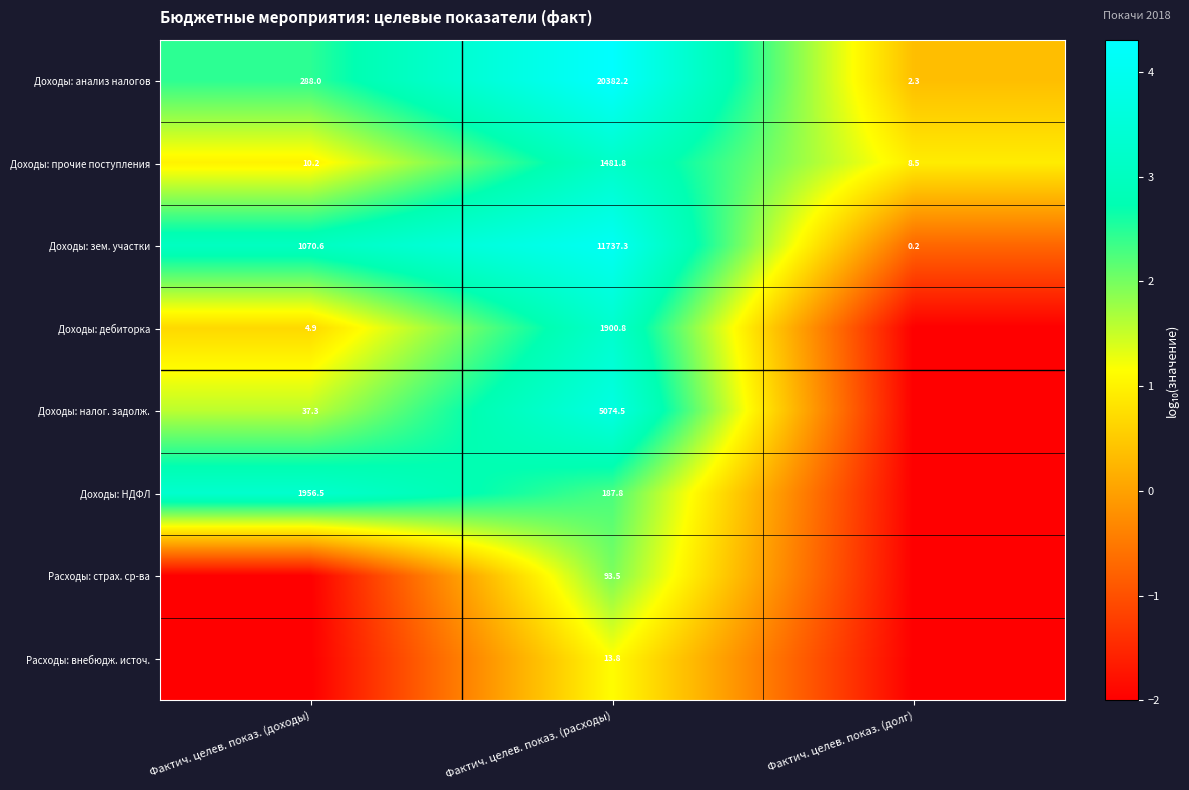

How many values in the Доходы: анализ налогов series are below 288?

1